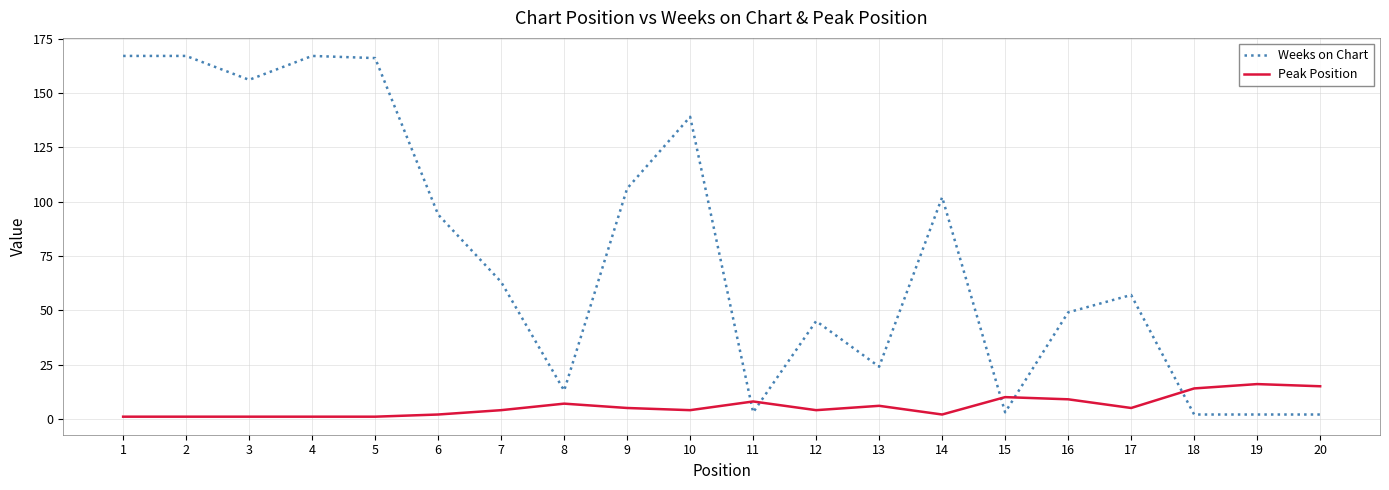

How many lines are shown in the chart?

2